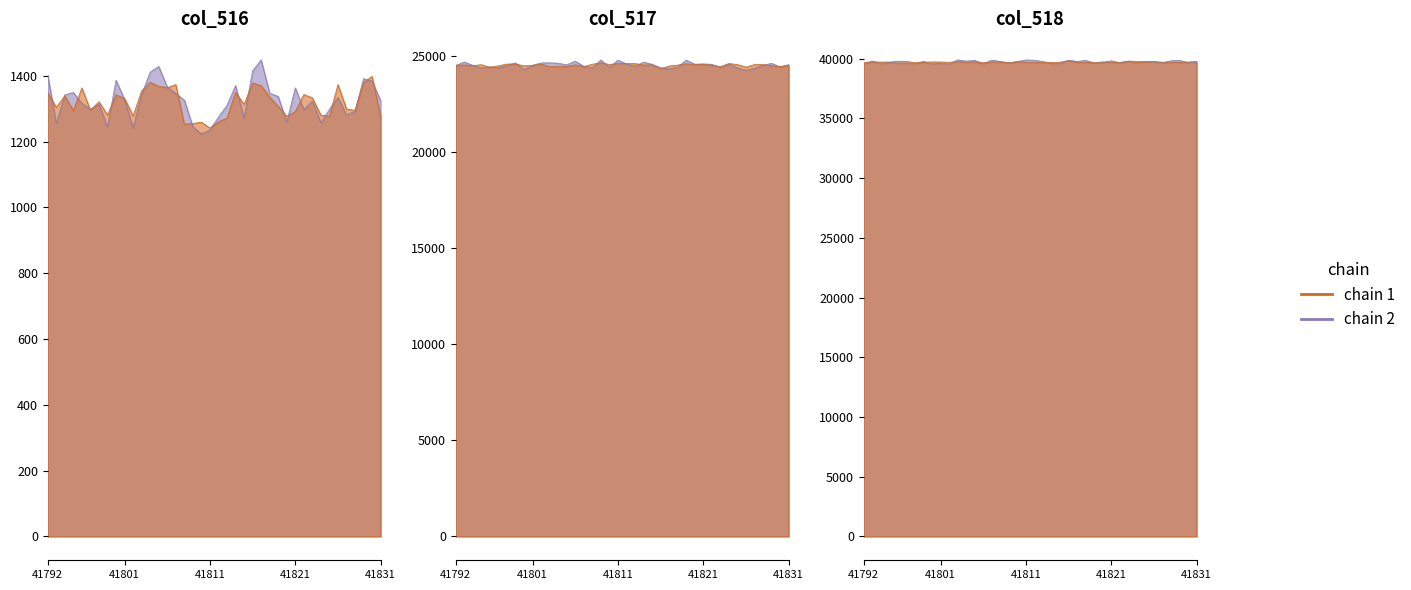

What is the approximate value of col_518 at 41821, to the nearest 5?

39700